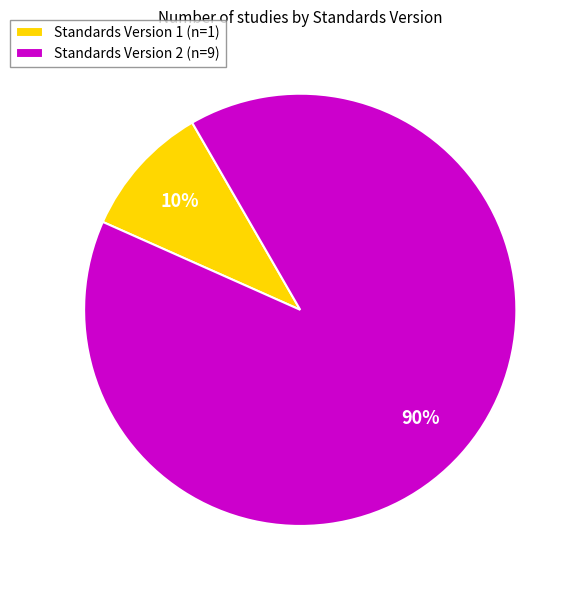

Is there any slice that represents more than half of the pie?

Yes